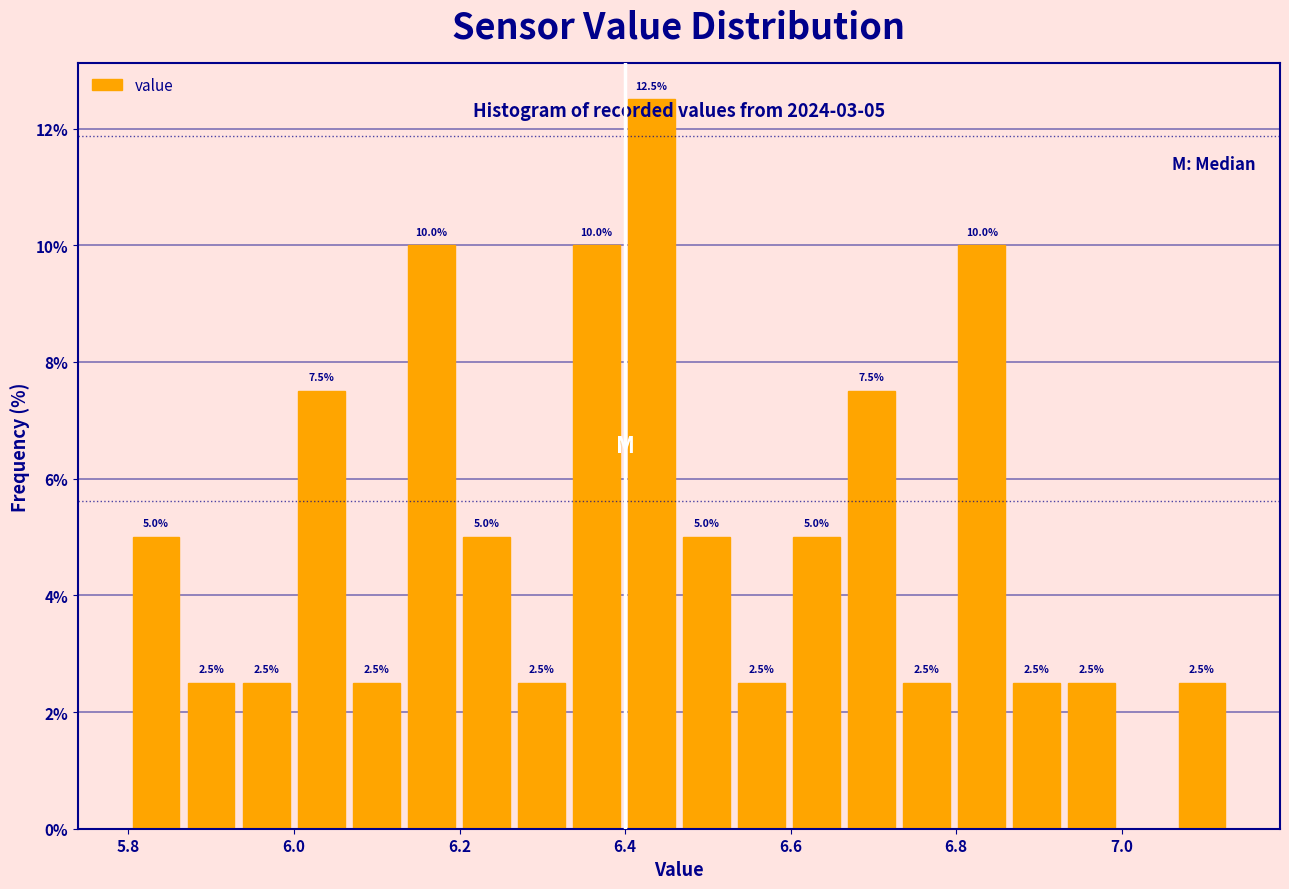

Read against the x-axis, roughly where is the centre of the tallest bar?

6.44